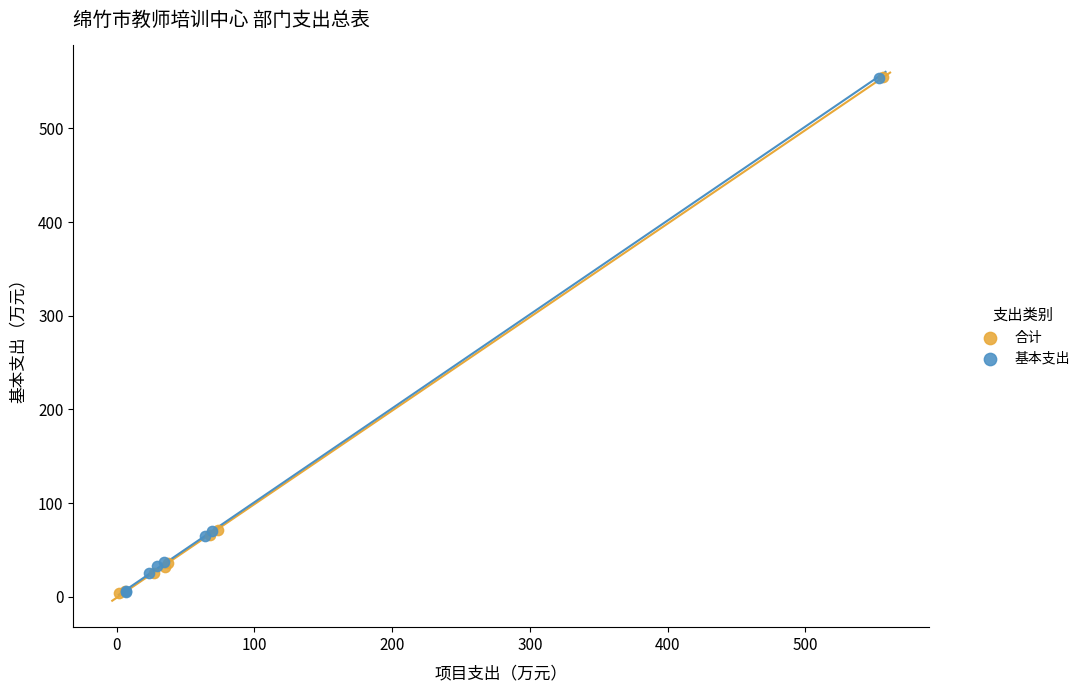

What are all the series names shown in the legend?

合计, 基本支出